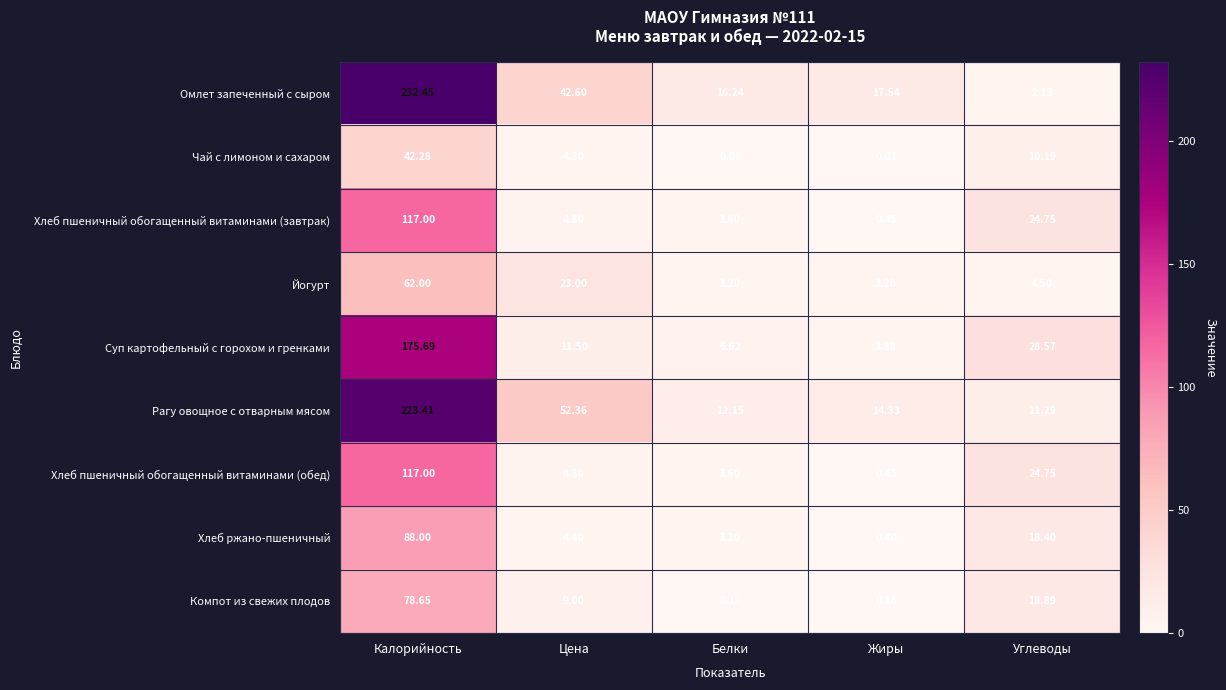

Where is Рагу овощное с отварным мясом nearest to the value 117?

Цена